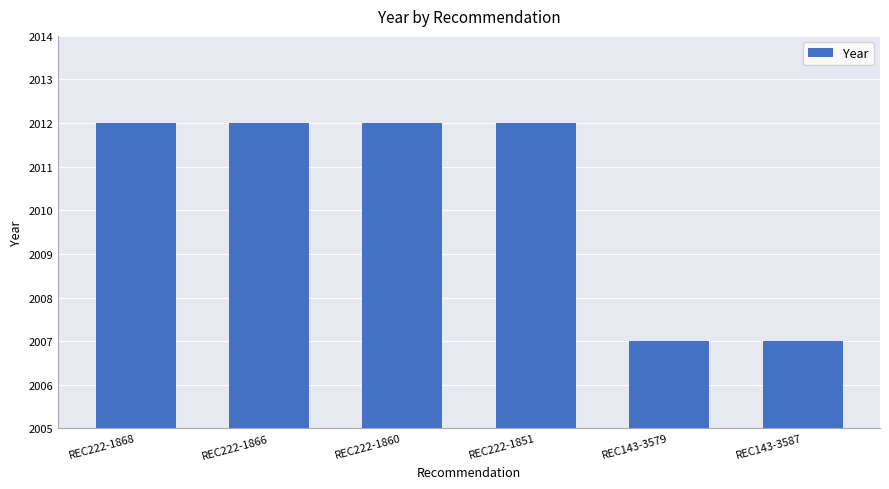

Reading left to right, extract all data points from this chart.

2012	2012	2012	2012	2007	2007